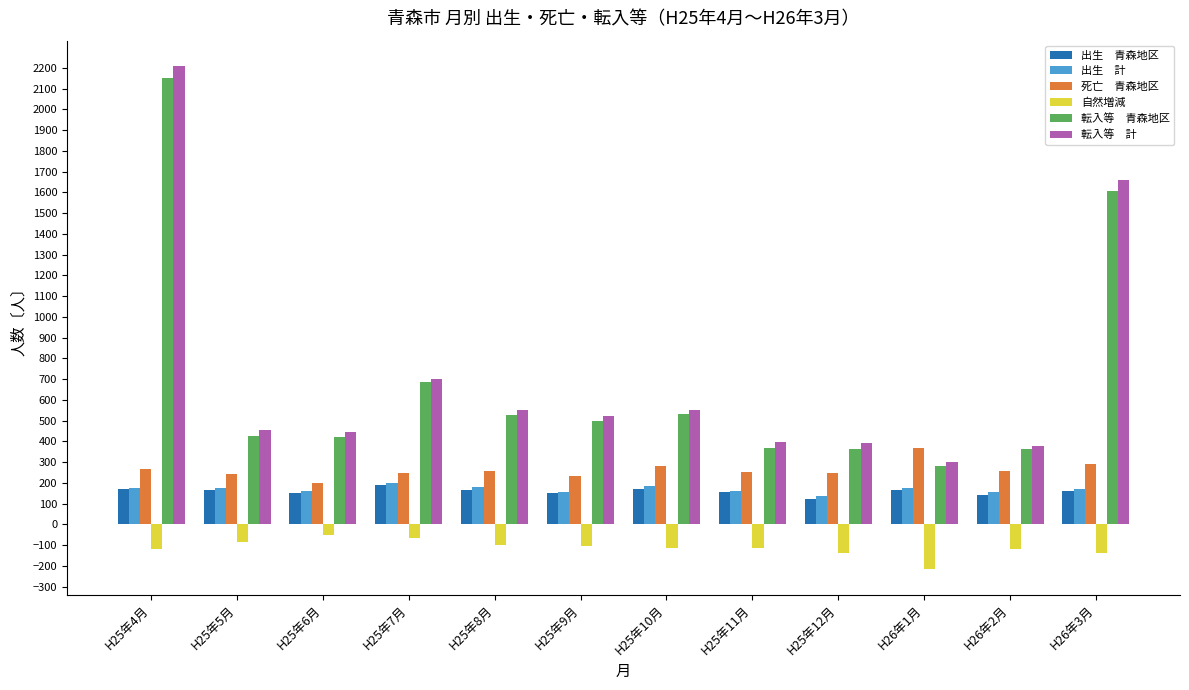

Are the bars horizontal?

No